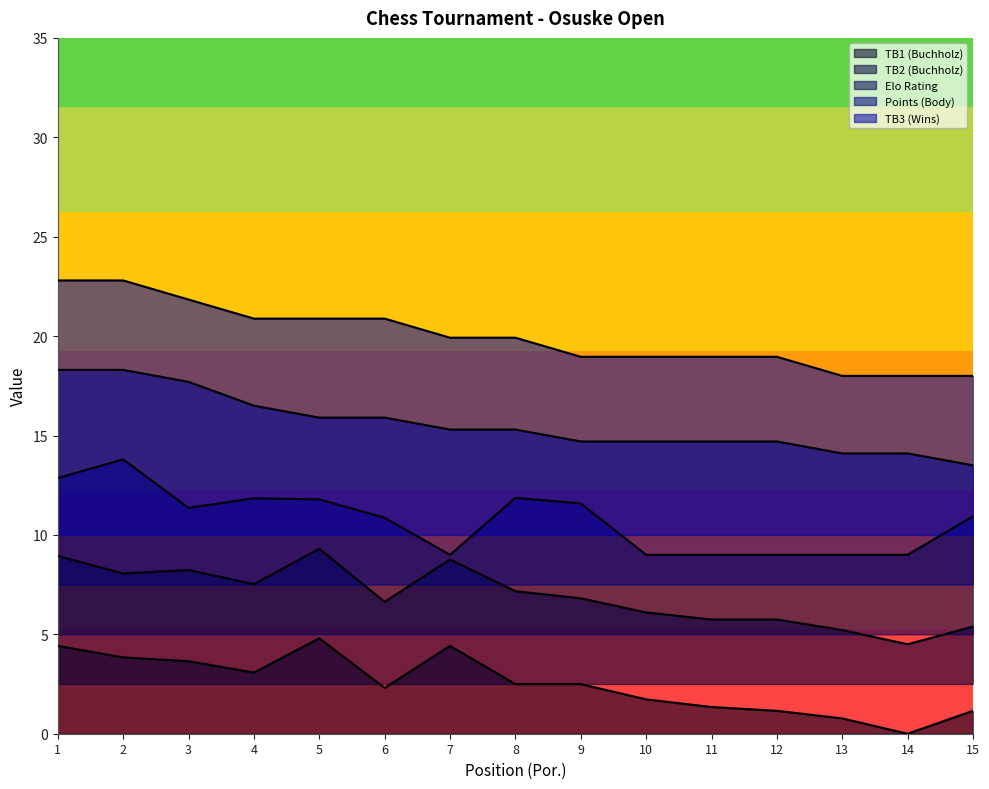

How many values in the TB1 series are below 2?

6